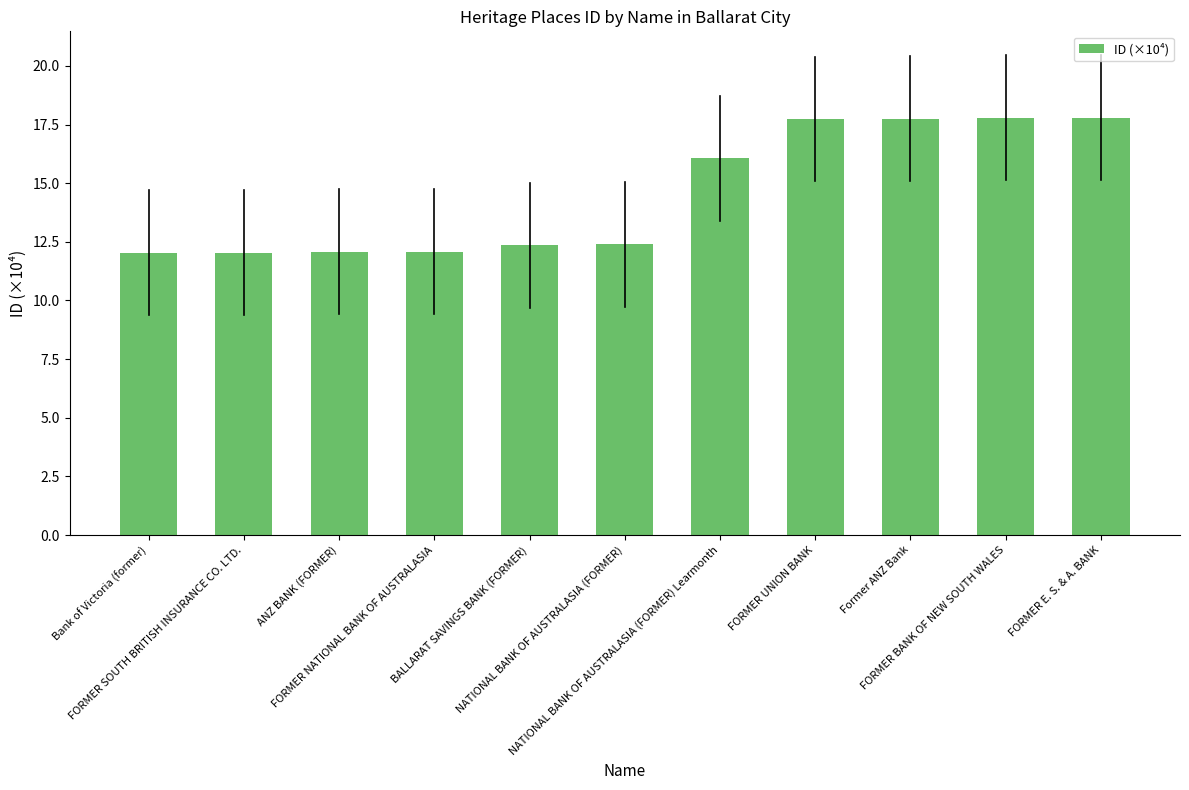

What is the value of the 7th bar from the left?

16.1